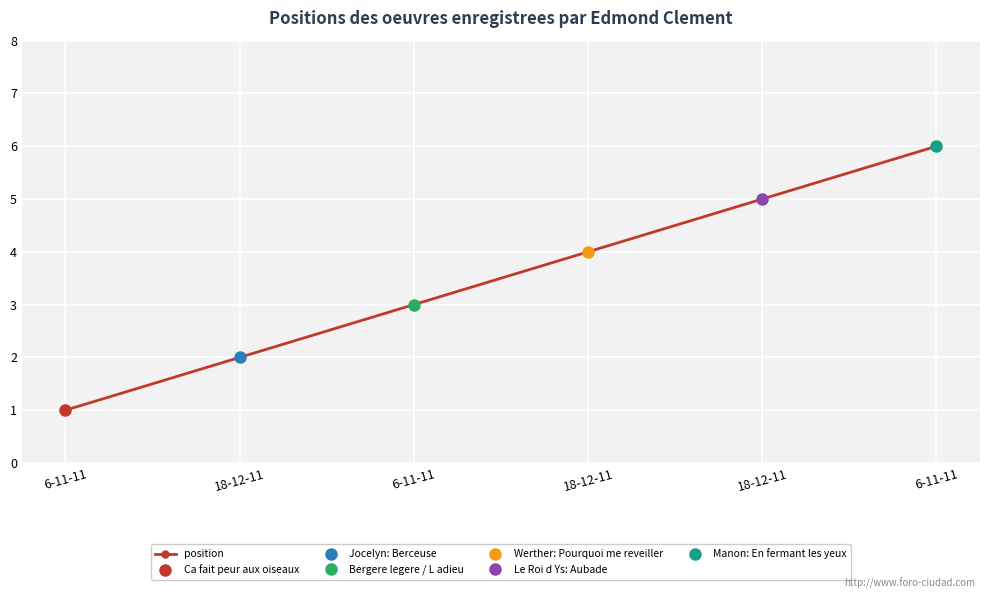

Count the number of data series in this chart.

1